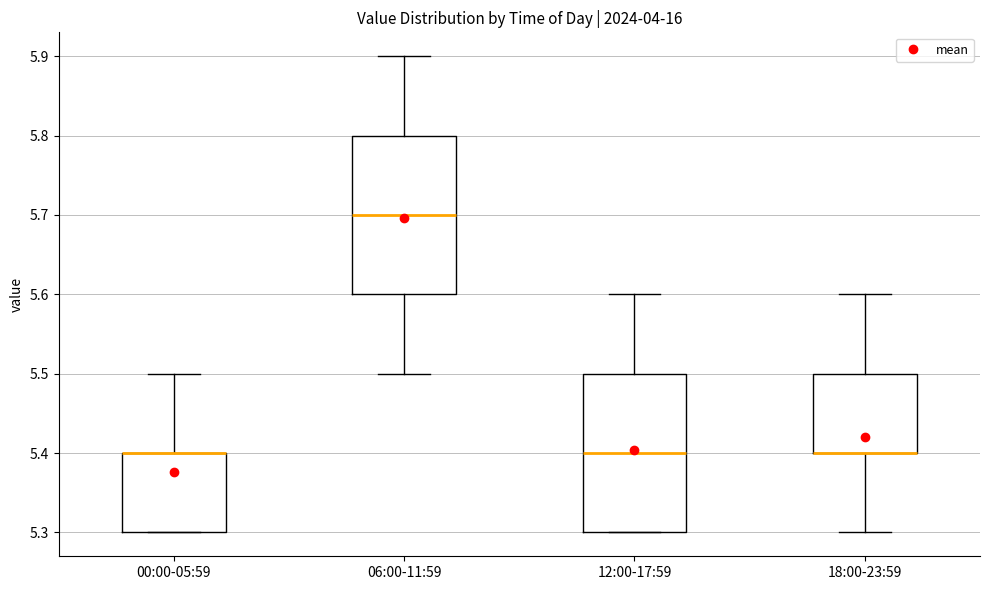

Reading left to right, read every box against the y-axis: the position of its median line, the range the box covers, and the ends of its whiskers. The values are not printed on the chart, so give them approximately, as read against the axis.

00:00-05:59: median 5.4 (drawn on the box's upper edge), box 5.3 to 5.4, whiskers 5.3 to 5.5
06:00-11:59: median 5.7, box 5.6 to 5.8, whiskers 5.5 to 5.9
12:00-17:59: median 5.4, box 5.3 to 5.5, whiskers 5.3 to 5.6
18:00-23:59: median 5.4 (drawn on the box's lower edge), box 5.4 to 5.5, whiskers 5.3 to 5.6